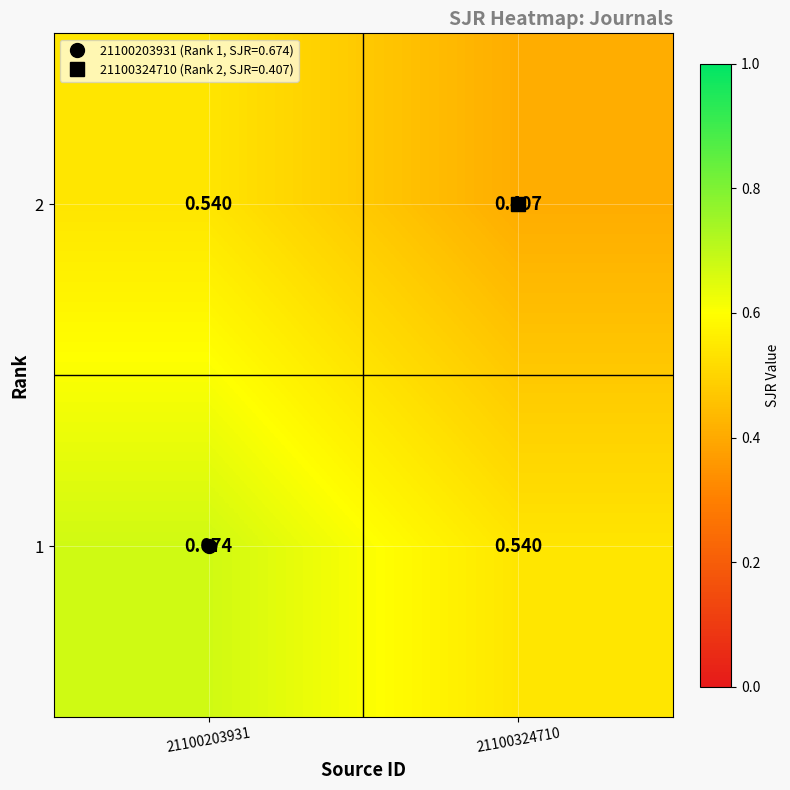

List the series in order of their peak value, highest first.

1, 2